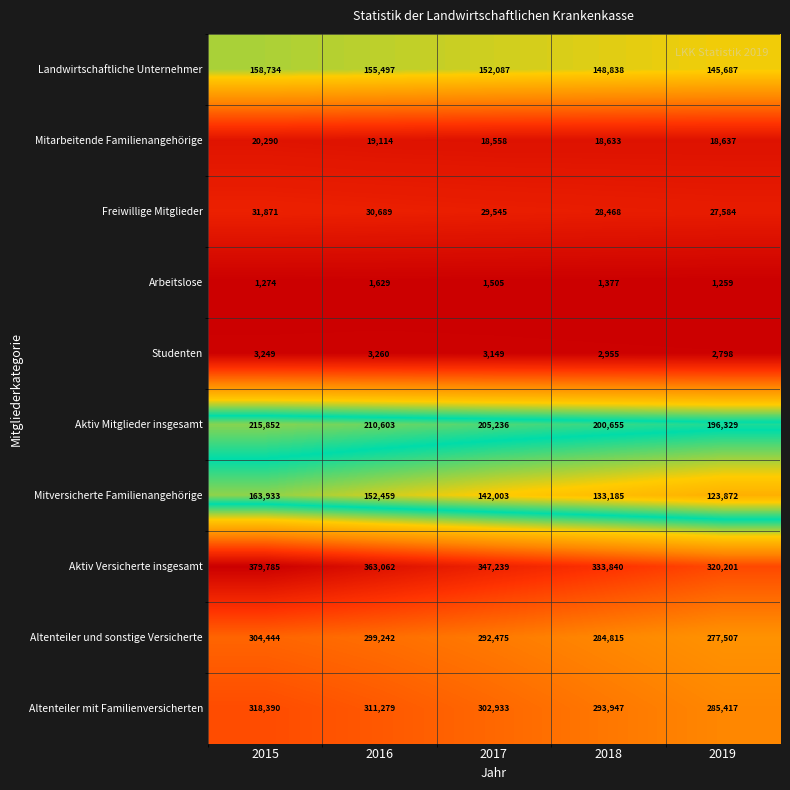

How many Landwirtschaftliche Unternehmer values are between 148838 and 155497?

3